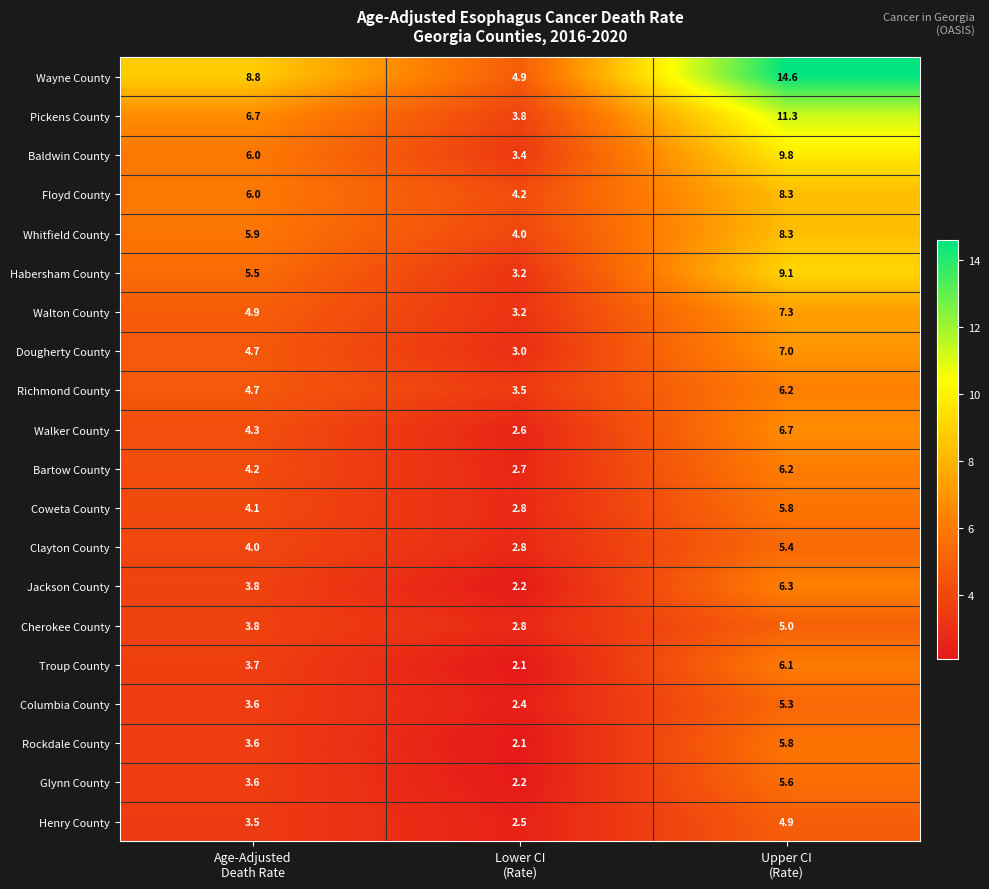

Between Age-Adjusted
Death Rate and Upper CI
(Rate), which series saw the biggest shift?

Wayne County